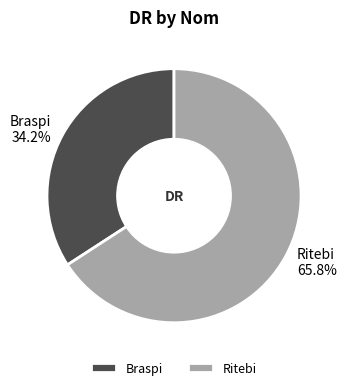

How many segments does this pie chart have?

2